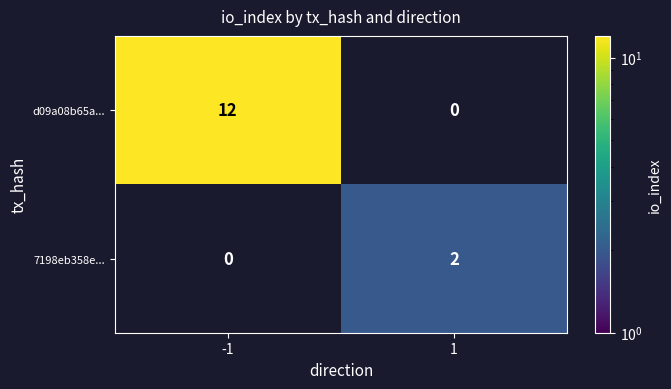

The value of d09a08b65a... at -1 is 12. True or false?

True